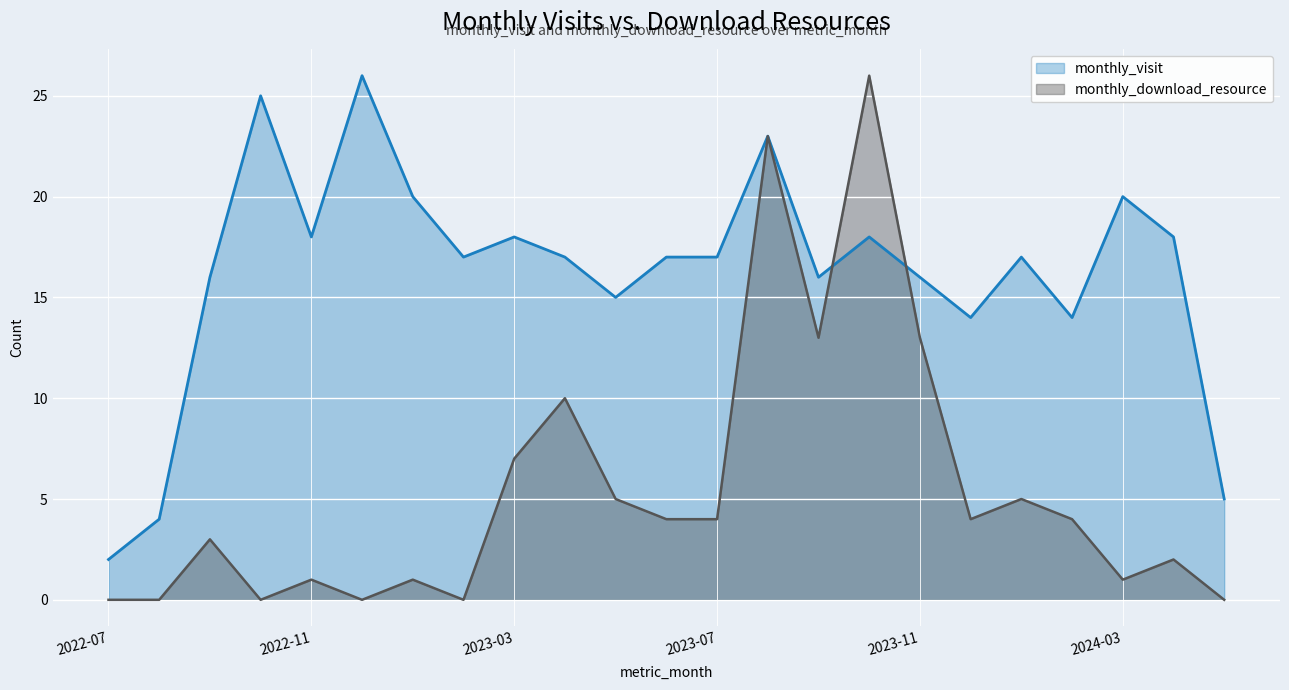

What is the sum of all monthly_visit values?

373